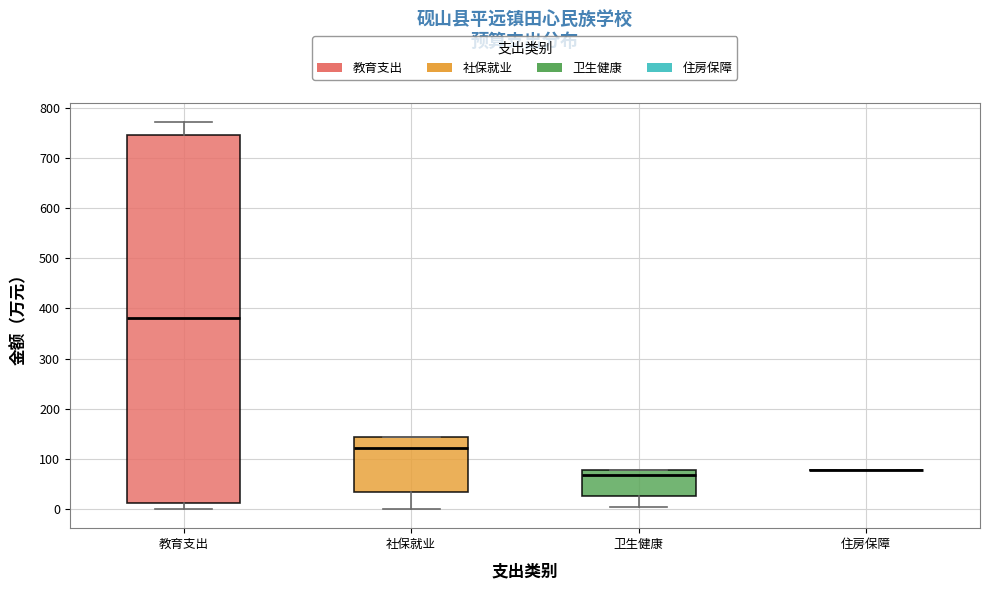

Reading left to right, transcribe this box plot: for each box, give where its median line is, the range the box spans, and where its two whiskers end, as read against the y-axis. The values are not printed on the chart, so give them approximately, as read against the axis.

教育支出: median 380, box 10 to 750, whiskers 0 to 770
社保就业: median 120, box 30 to 140, whiskers 0 to 140
卫生健康: median 70, box 30 to 80, whiskers 0 to 80
住房保障: box collapsed to a line at 80, whiskers 80 to 80